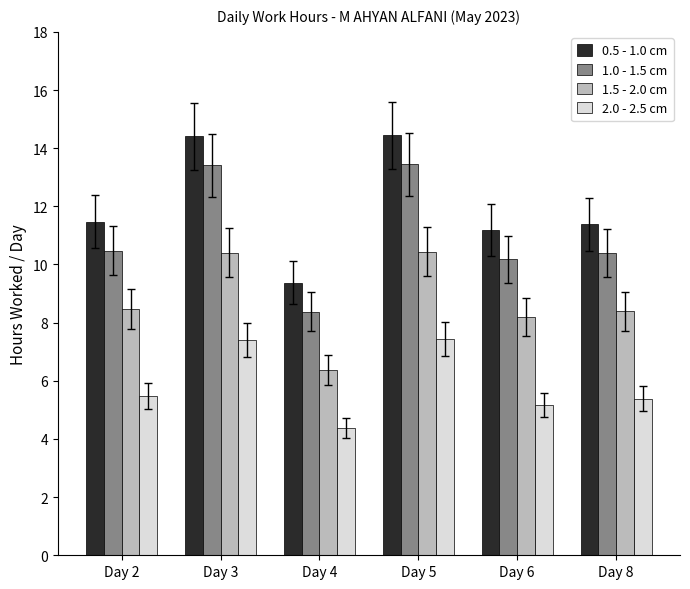

Reading left to right, list all the values displayed in this chart.

0.5 - 1.0 cm: Day 2=11.5	Day 3=14.4	Day 4=9.4	Day 5=14.4	Day 6=11.2	Day 8=11.4
1.0 - 1.5 cm: Day 2=10.5	Day 3=13.4	Day 4=8.4	Day 5=13.4	Day 6=10.2	Day 8=10.4
1.5 - 2.0 cm: Day 2=8.5	Day 3=10.4	Day 4=6.4	Day 5=10.4	Day 6=8.2	Day 8=8.4
2.0 - 2.5 cm: Day 2=5.5	Day 3=7.4	Day 4=4.4	Day 5=7.4	Day 6=5.2	Day 8=5.4